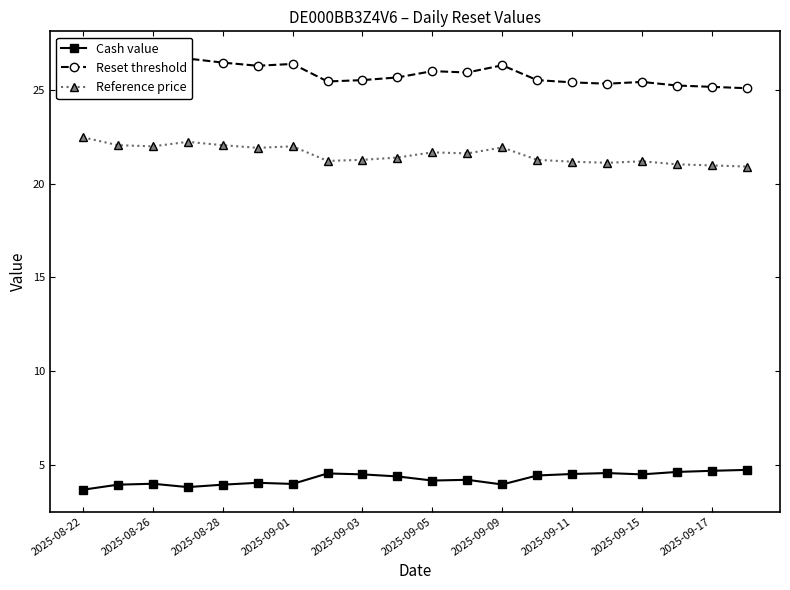

What is the difference between the maximum and minimum values in the Reference price series?

1.6